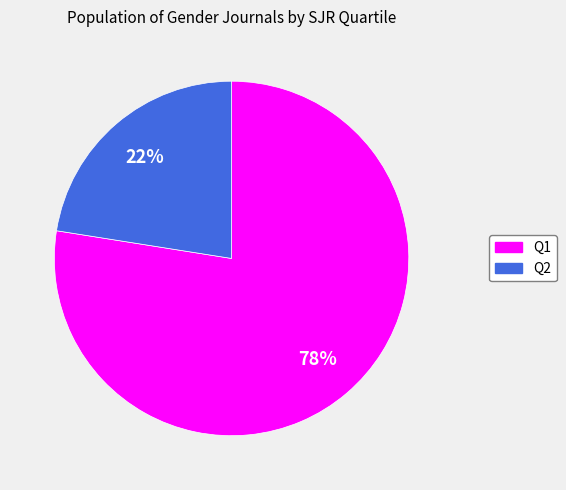

To the nearest percent, what is the average slice percentage?

50%